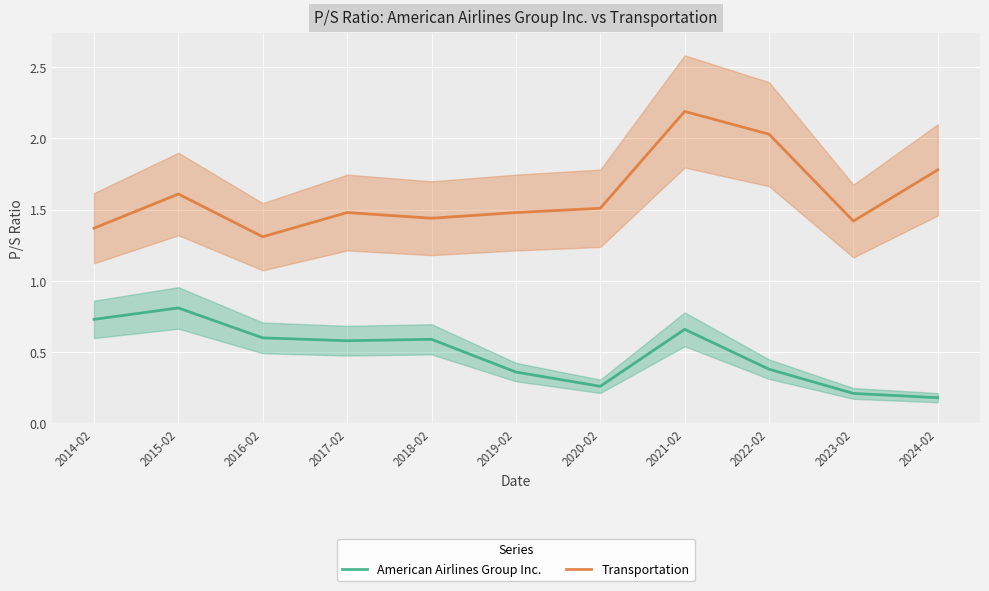

Reading right to left, list all the values displayed in this chart.

American Airlines Group Inc.: 2024-02=0.2	2023-02=0.2	2022-02=0.4	2021-02=0.7	2020-02=0.3	2019-02=0.4	2018-02=0.6	2017-02=0.6	2016-02=0.6	2015-02=0.8	2014-02=0.7
Transportation: 2024-02=1.8	2023-02=1.4	2022-02=2.0	2021-02=2.2	2020-02=1.5	2019-02=1.5	2018-02=1.4	2017-02=1.5	2016-02=1.3	2015-02=1.6	2014-02=1.4